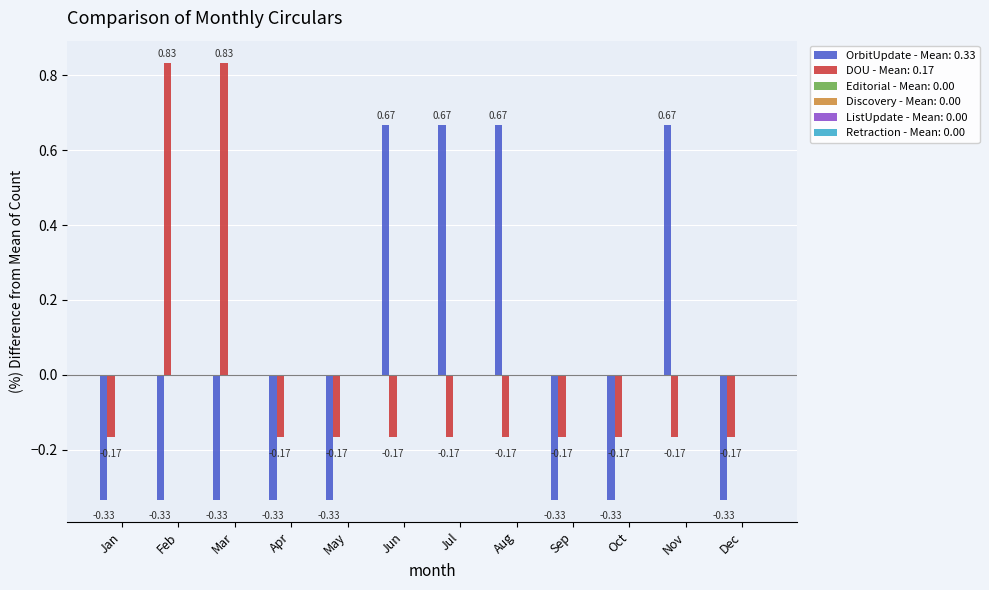

At how many categories does at least one series exceed 0?

6